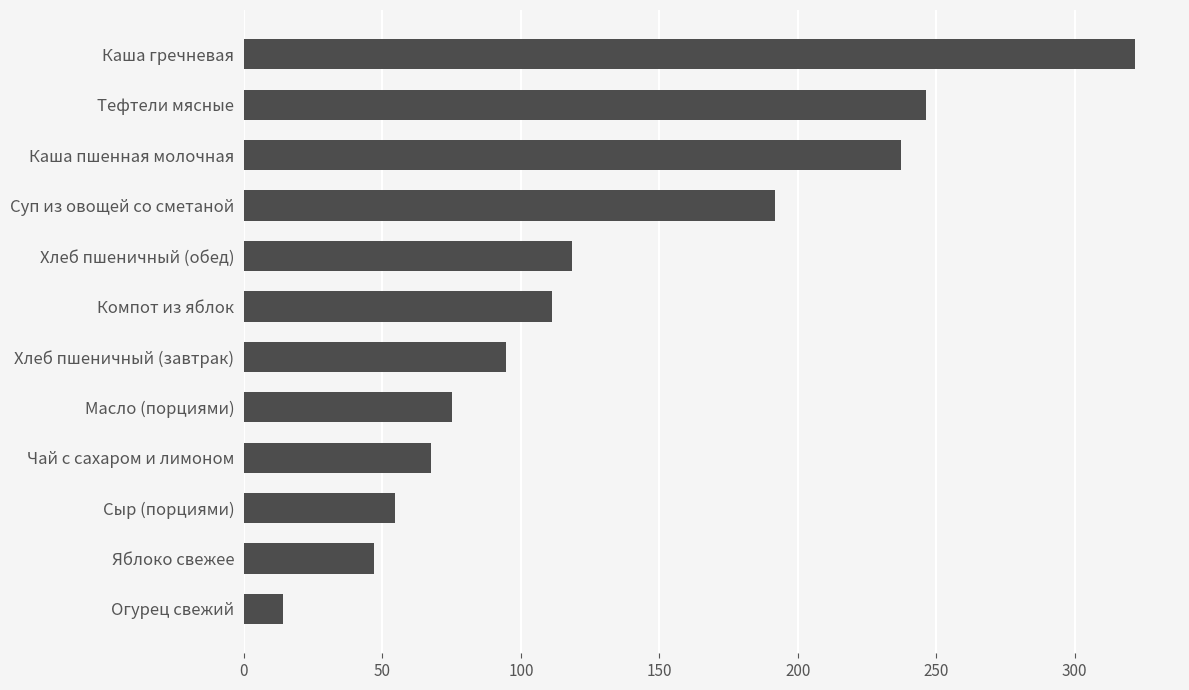

Approximately how many times larger is the value at Тефтели мясные compared to Сыр (порциями)?

4.5